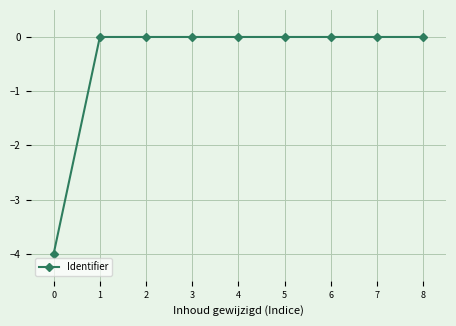

What is the minimum value shown in the chart?

-4.0